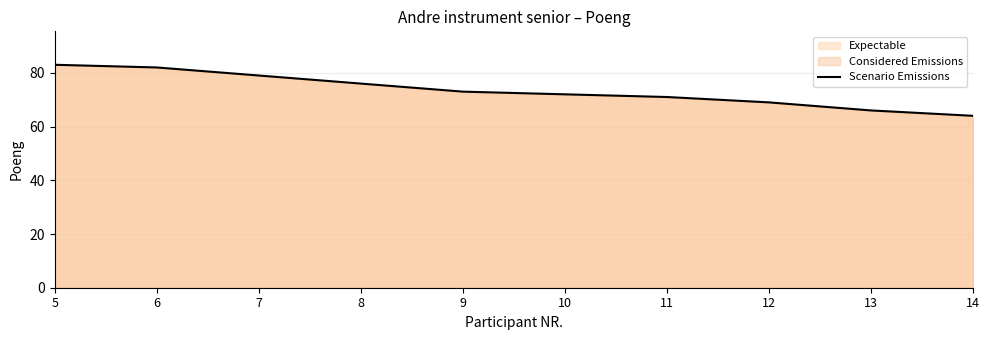

How many values are between 69 and 79?

6